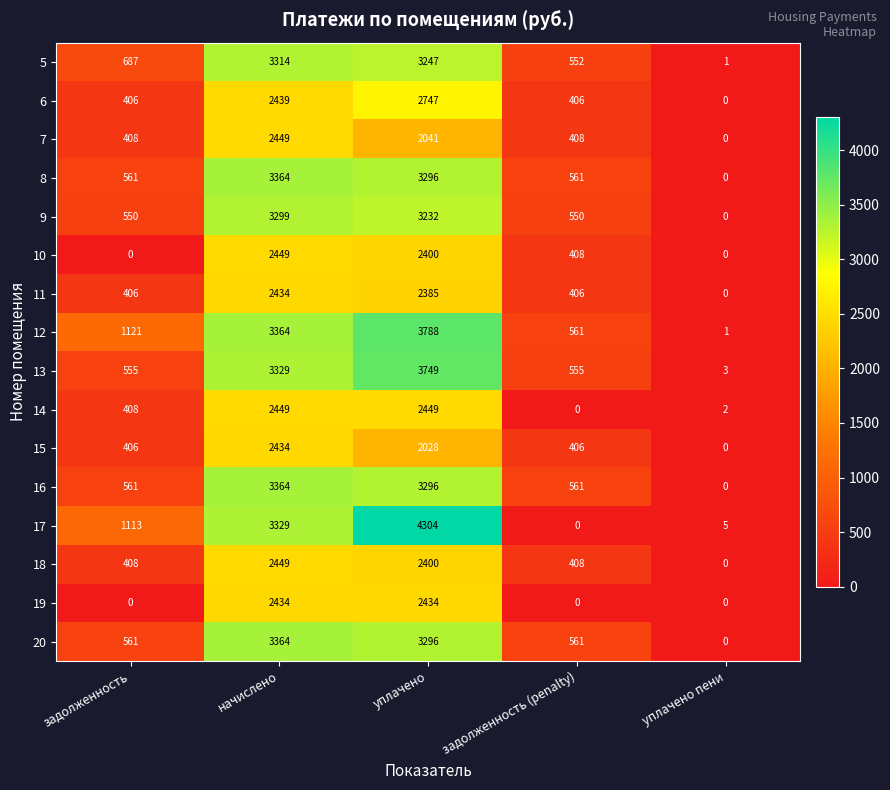

Is the value of 7 at начислено greater than the value of 12 at уплачено?

No